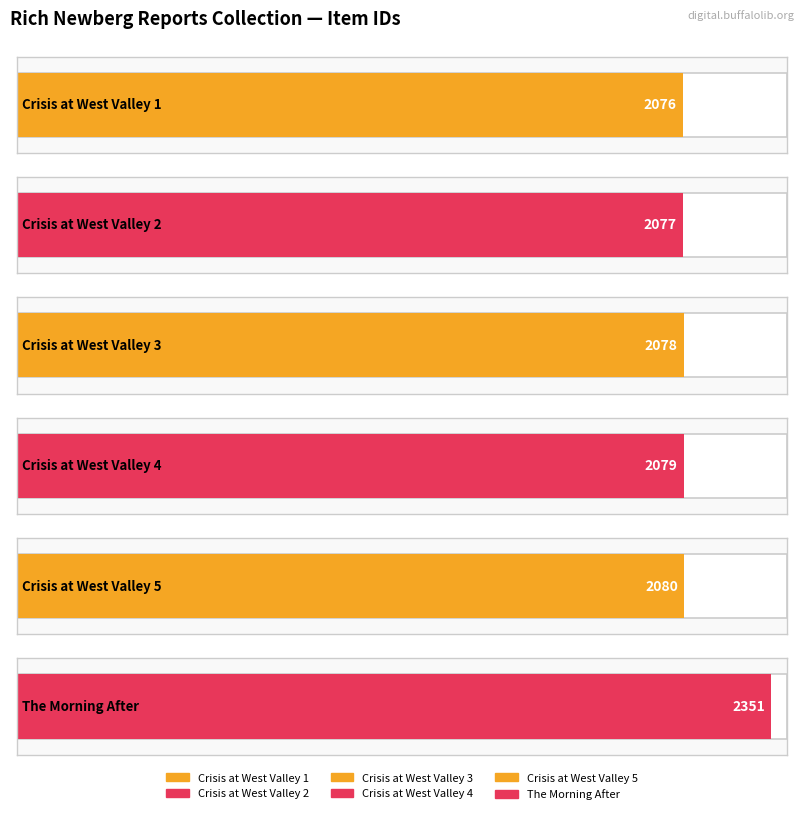

Where does the data first go above 2079?

Crisis at West Valley 5